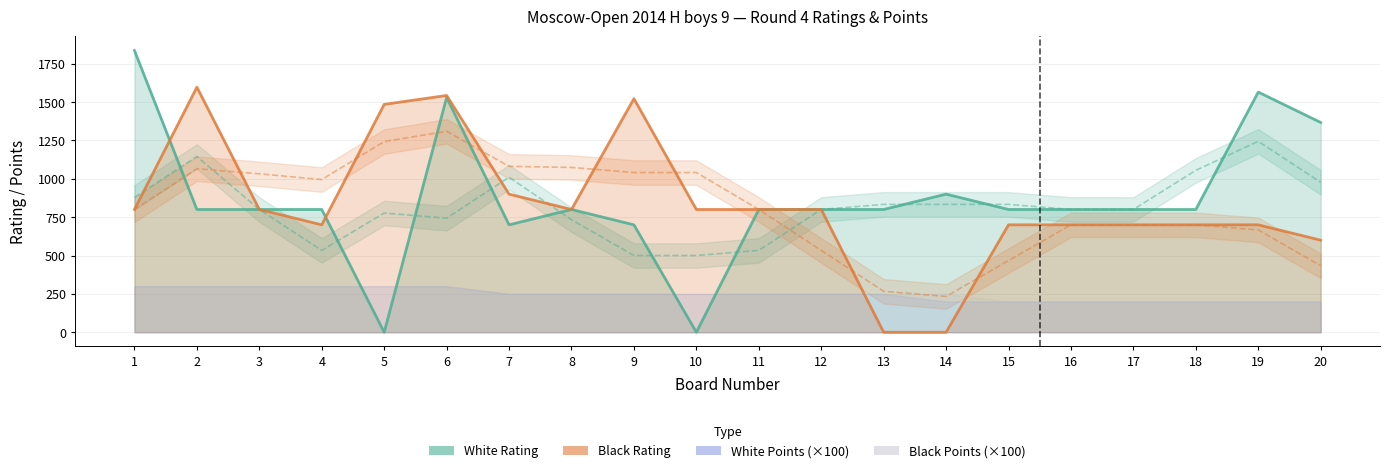

At which category is the sum across all series the highest?

6